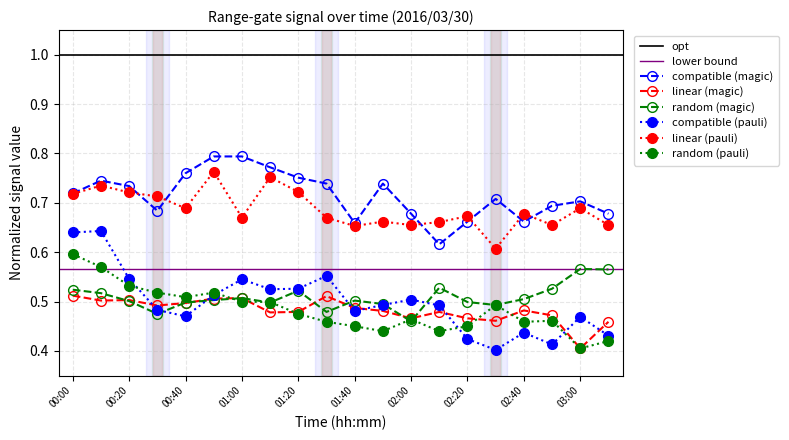

Reading left to right, transcribe all the data shown in this chart.

  8.965: 00:00=0.7	00:10=0.7	00:20=0.7	00:30=0.7	00:40=0.8	00:50=0.8	01:00=0.8	01:10=0.8	01:20=0.8	01:30=0.7	01:40=0.7	01:50=0.7	02:00=0.7	02:10=0.6	02:20=0.7	02:30=0.7	02:40=0.7	02:50=0.7	03:00=0.7	03:10=0.7
  9.865: 00:00=0.5	00:10=0.5	00:20=0.5	00:30=0.5	00:40=0.5	00:50=0.5	01:00=0.5	01:10=0.5	01:20=0.5	01:30=0.5	01:40=0.5	01:50=0.5	02:00=0.5	02:10=0.5	02:20=0.5	02:30=0.5	02:40=0.5	02:50=0.5	03:00=0.4	03:10=0.5
 10.315: 00:00=0.5	00:10=0.5	00:20=0.5	00:30=0.5	00:40=0.5	00:50=0.5	01:00=0.5	01:10=0.5	01:20=0.5	01:30=0.5	01:40=0.5	01:50=0.5	02:00=0.5	02:10=0.5	02:20=0.5	02:30=0.5	02:40=0.5	02:50=0.5	03:00=0.6	03:10=0.6
  8.215: 00:00=0.6	00:10=0.6	00:20=0.5	00:30=0.5	00:40=0.5	00:50=0.5	01:00=0.5	01:10=0.5	01:20=0.5	01:30=0.6	01:40=0.5	01:50=0.5	02:00=0.5	02:10=0.5	02:20=0.4	02:30=0.4	02:40=0.4	02:50=0.4	03:00=0.5	03:10=0.4
  7.165: 00:00=0.7	00:10=0.7	00:20=0.7	00:30=0.7	00:40=0.7	00:50=0.8	01:00=0.7	01:10=0.8	01:20=0.7	01:30=0.7	01:40=0.7	01:50=0.7	02:00=0.7	02:10=0.7	02:20=0.7	02:30=0.6	02:40=0.7	02:50=0.7	03:00=0.7	03:10=0.7
 10.015: 00:00=0.6	00:10=0.6	00:20=0.5	00:30=0.5	00:40=0.5	00:50=0.5	01:00=0.5	01:10=0.5	01:20=0.5	01:30=0.5	01:40=0.5	01:50=0.4	02:00=0.5	02:10=0.4	02:20=0.5	02:30=0.5	02:40=0.5	02:50=0.5	03:00=0.4	03:10=0.4